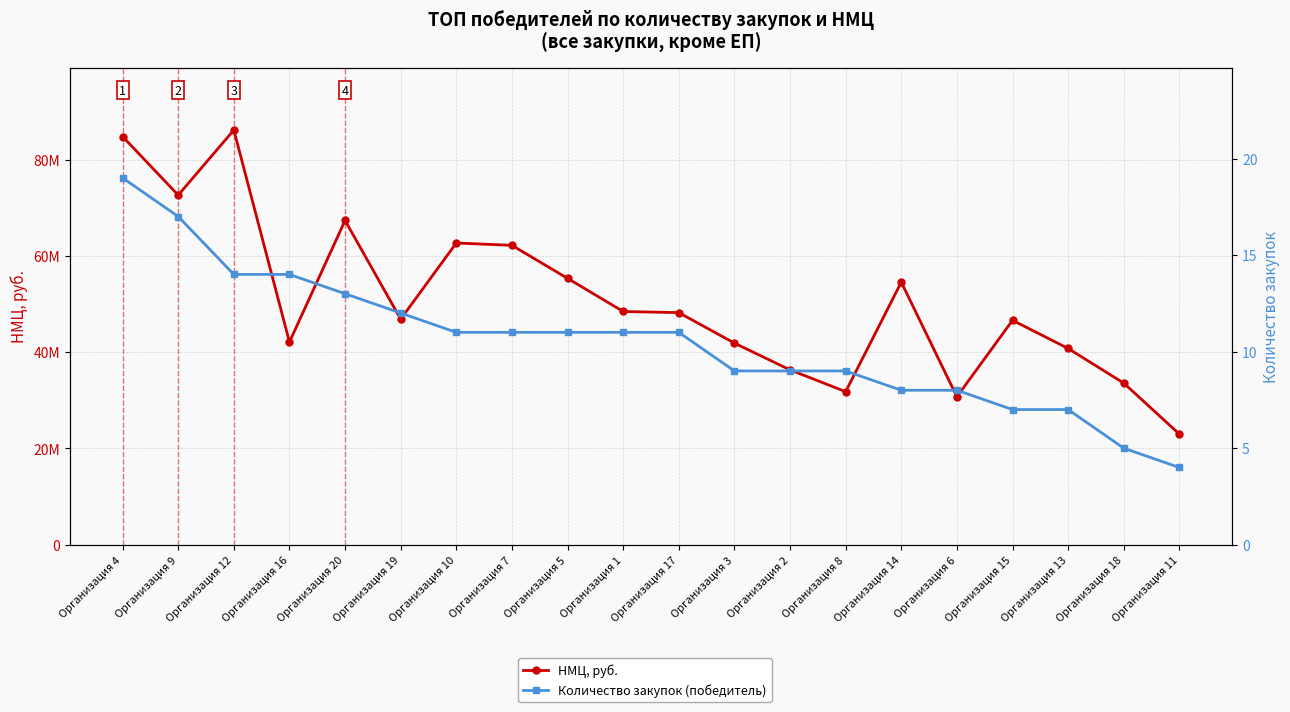

What is the difference between the highest and lowest values at Организация 3?

41888258